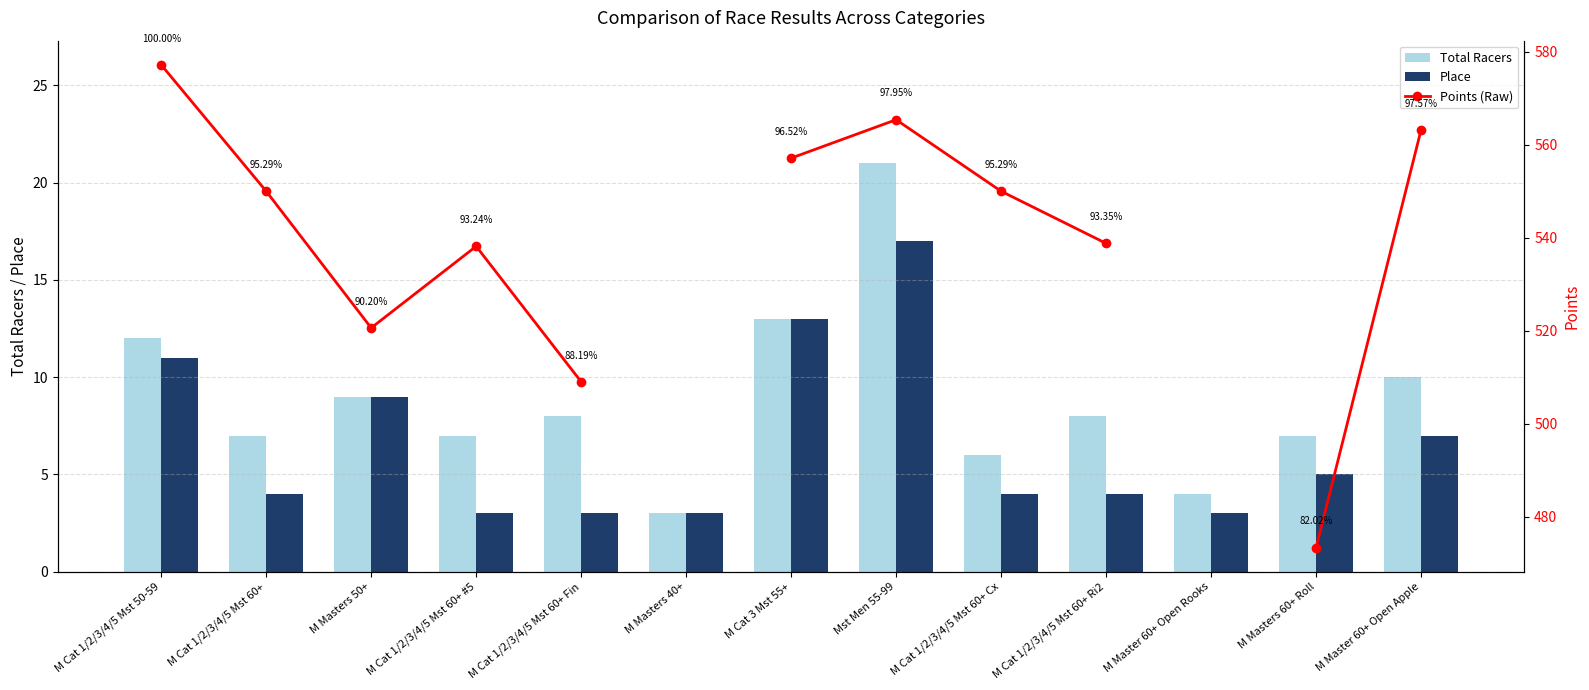

True or false: Place has a value of 17.0 at Mst Men 55-99.

True